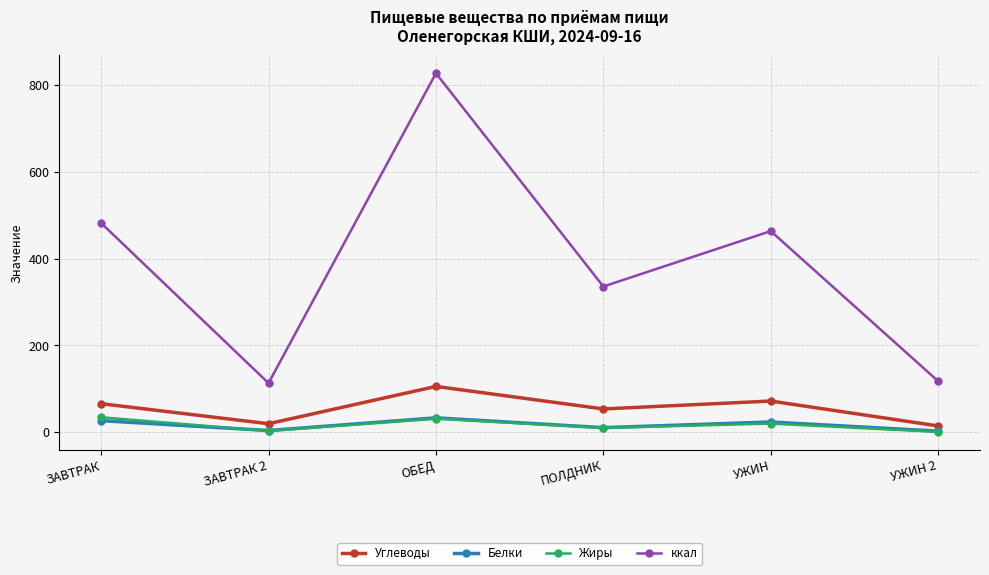

How many interior local valleys does the Белки series have?

2